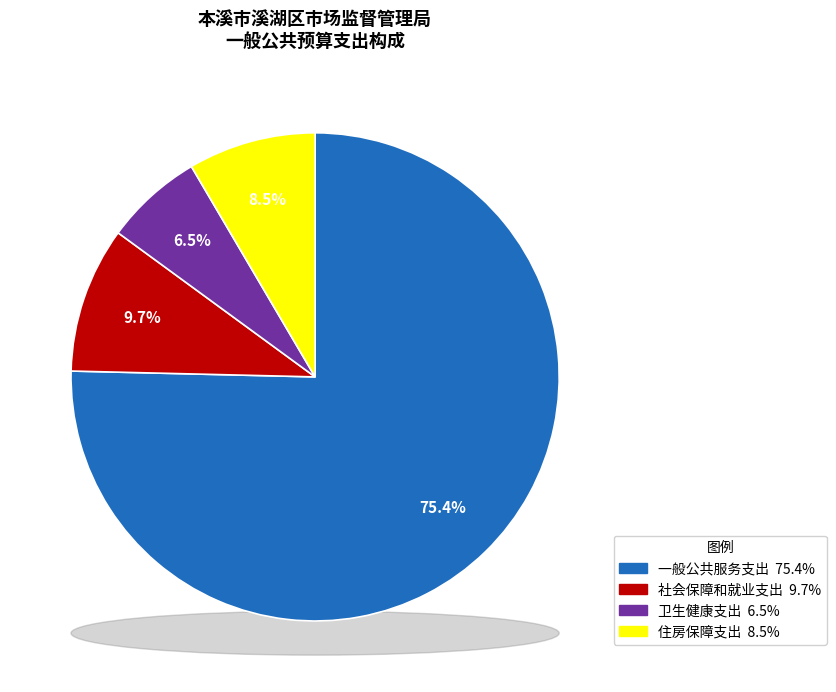

To the nearest percent, what is the difference between the 社会保障和就业支出 and 住房保障支出 slice percentages?

1%